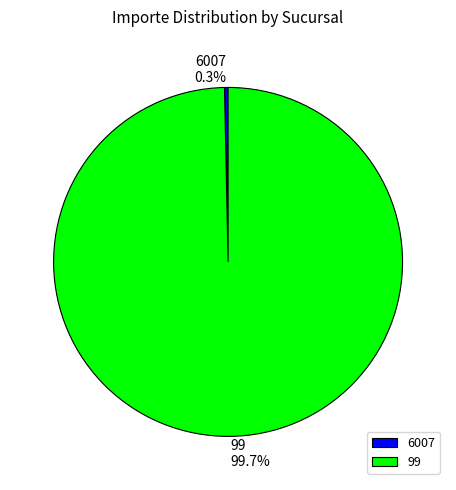

How many segments does this pie chart have?

2